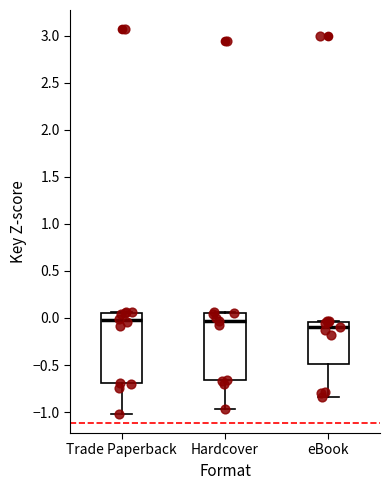

Which box has the lowest median line?

eBook